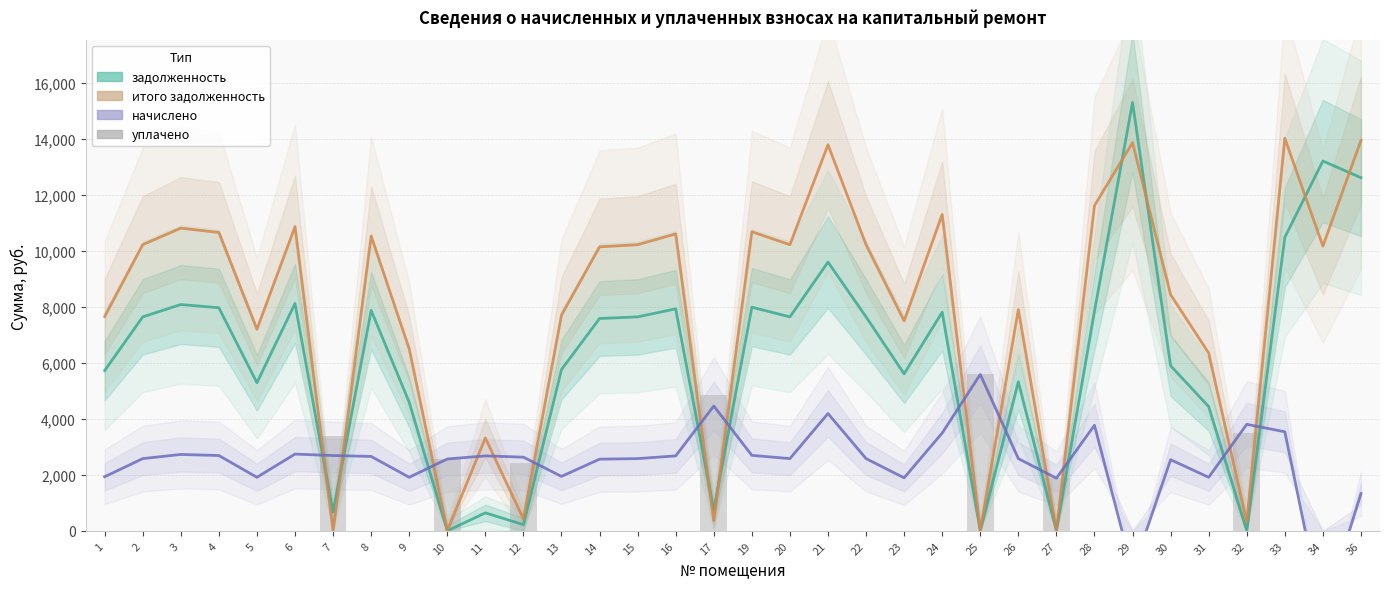

List the labels in order of value, largest first.

25, 17, 32, 7, 10, 12, 27, 1, 2, 3, 4, 5, 6, 8, 9, 11, 13, 14, 15, 16, 19, 20, 21, 22, 23, 24, 26, 28, 29, 30, 31, 33, 34, 36